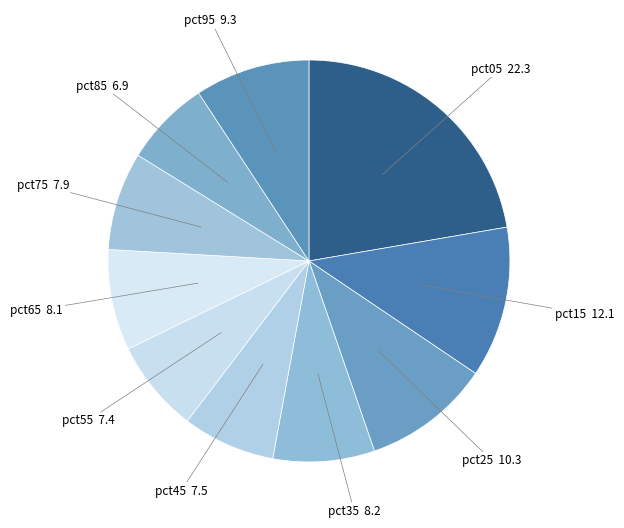

How many slices are in this pie chart?

10